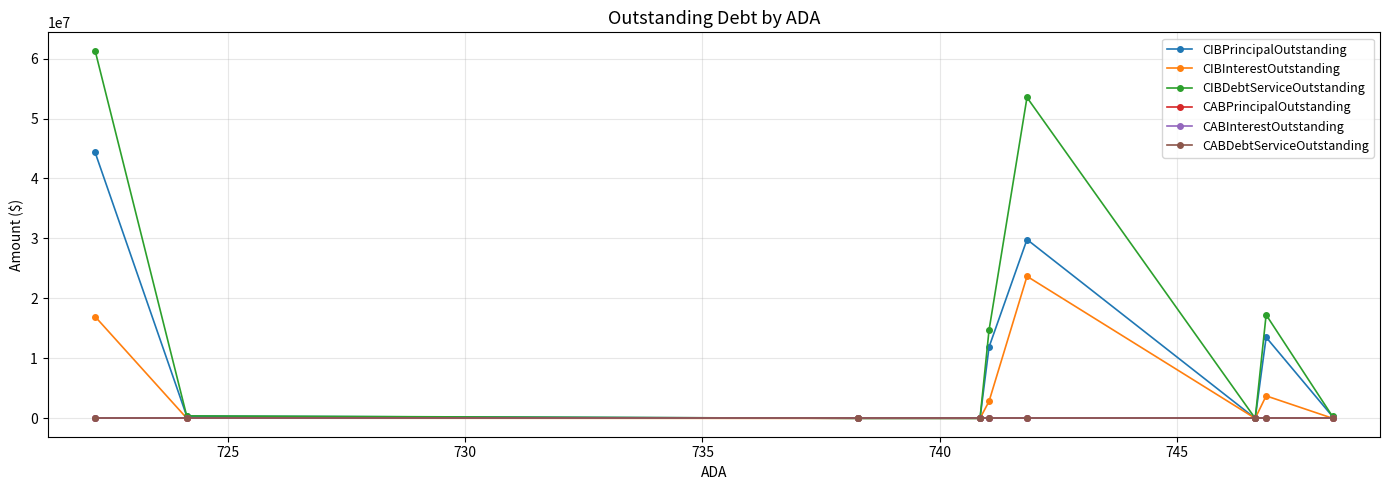

Which series has the widest spread of values?

CIBDebtServiceOutstanding